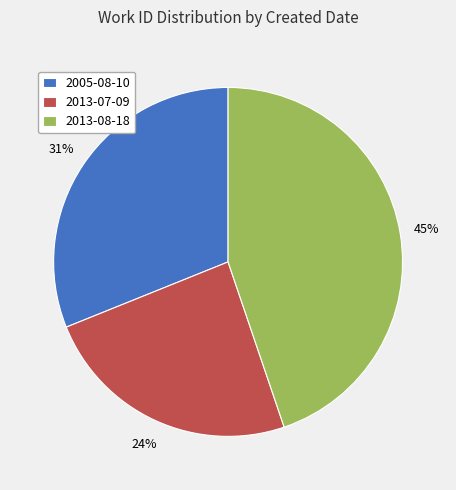

What is the largest slice in the pie chart?

2013-08-18